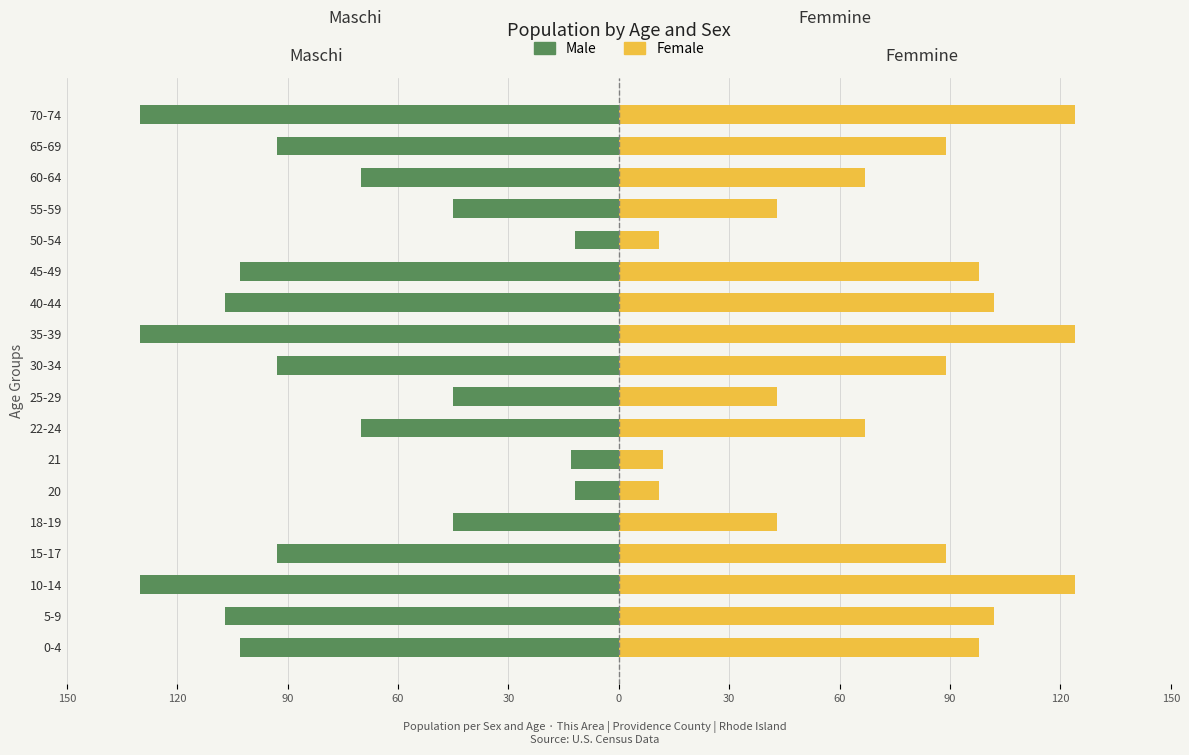

Reading right to left, what are all the values shown in this chart?

Male (This Area): -130	-93	-70	-45	-12	-103	-107	-130	-93	-45	-70	-13	-12	-45	-93	-130	-107	-103
Female (This Area): 124	89	67	43	11	98	102	124	89	43	67	12	11	43	89	124	102	98